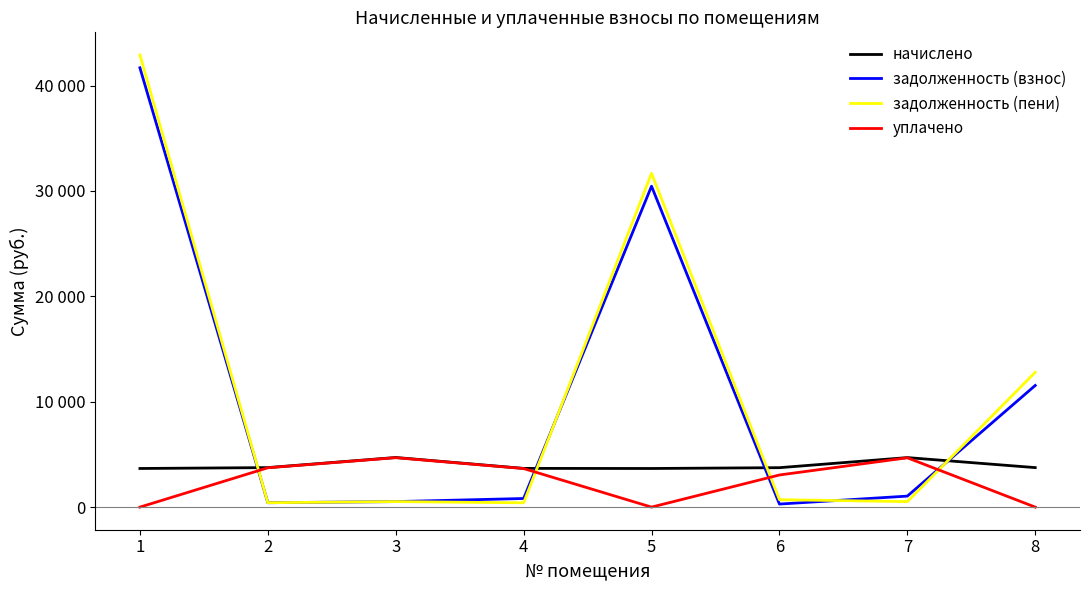

Read the задолженность (пени) value at 7.

522.2